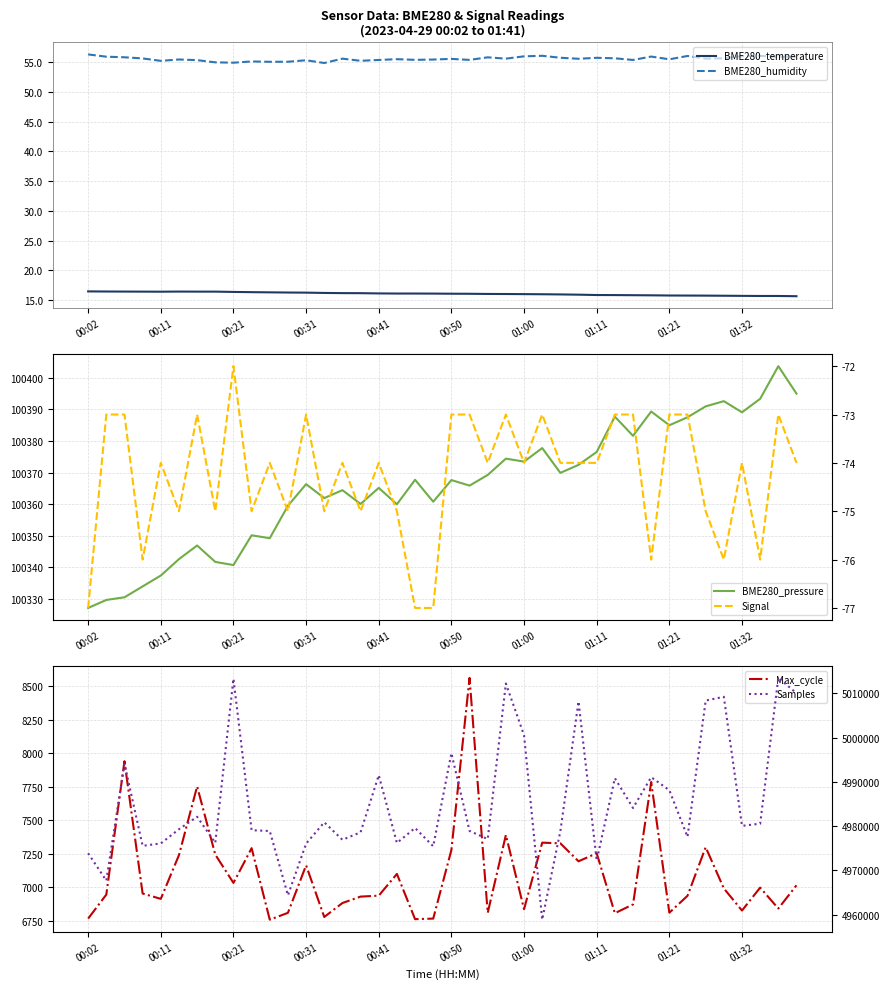

At how many categories does at least one series exceed 2626425?

40